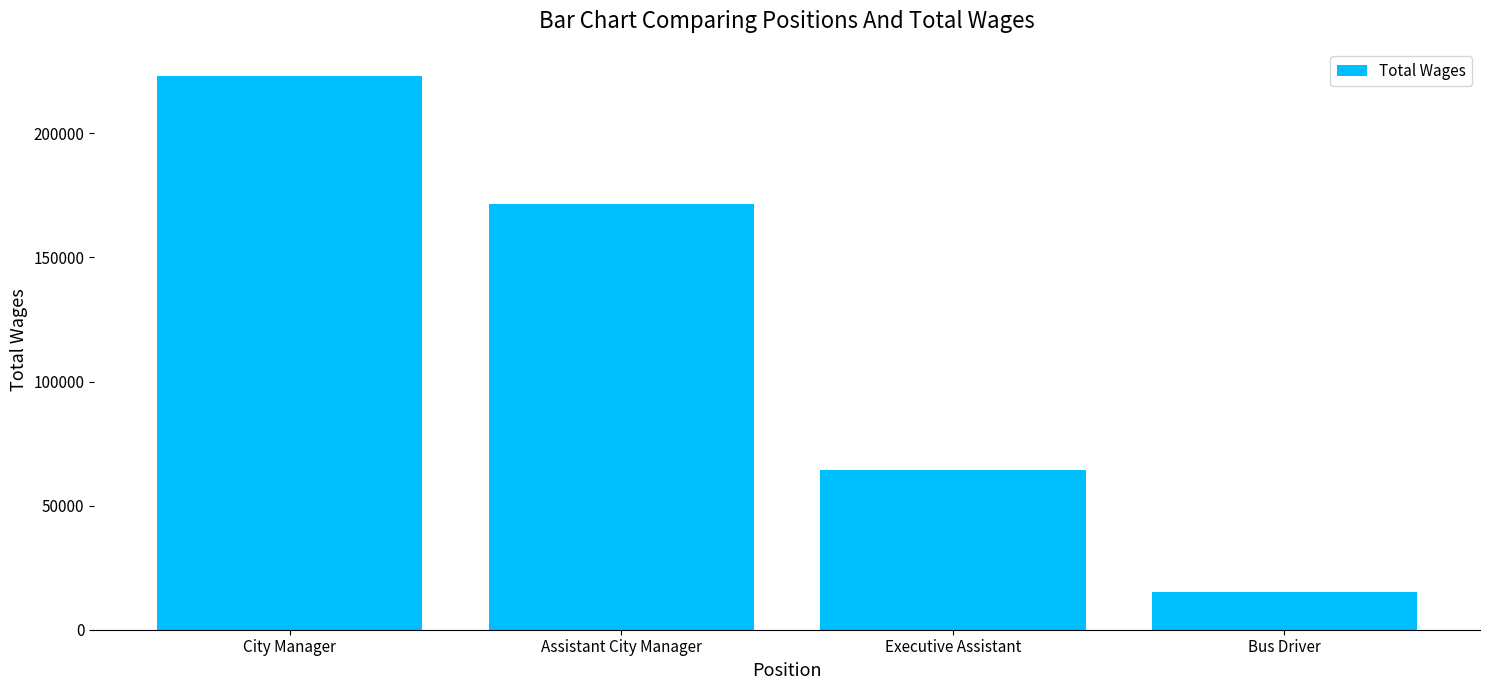

Count the values in the range 64217 to 222933.

3